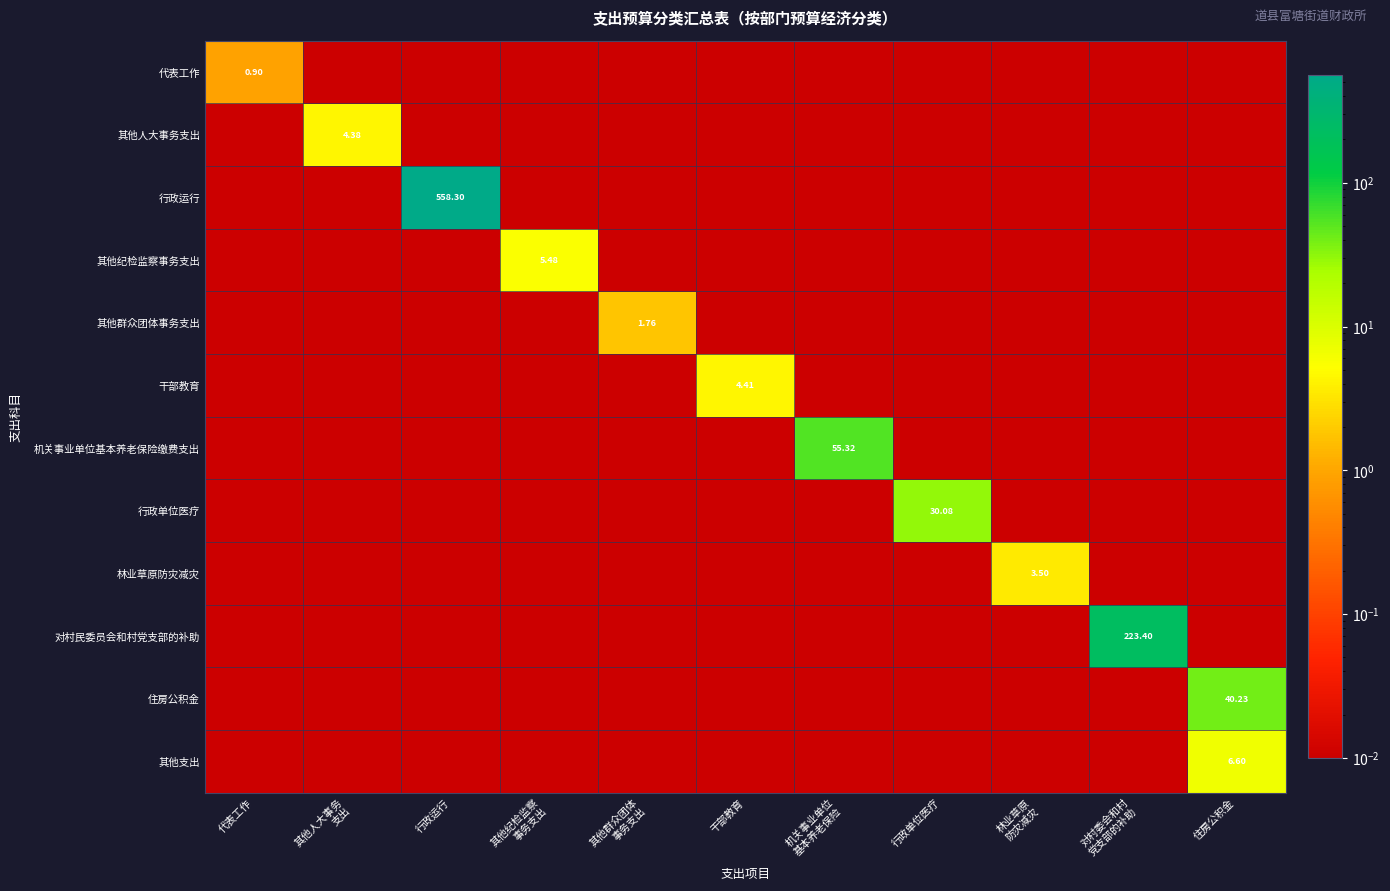

How many series are shown in this chart?

12